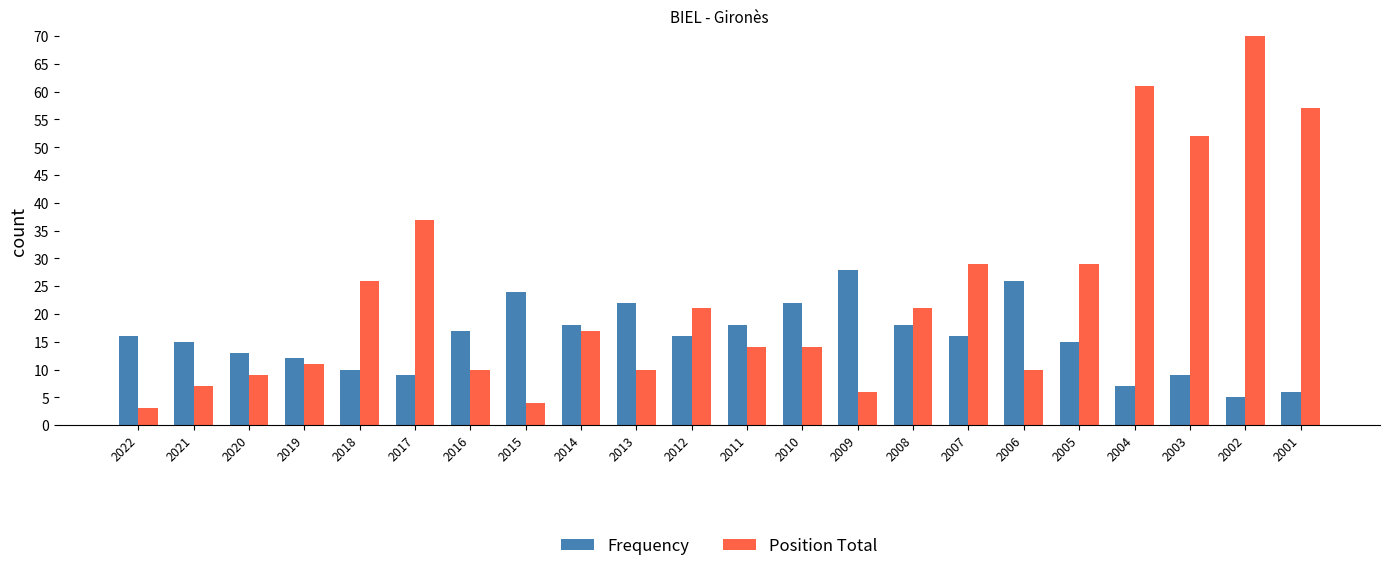

What is the lowest value of the Position Total series?

3